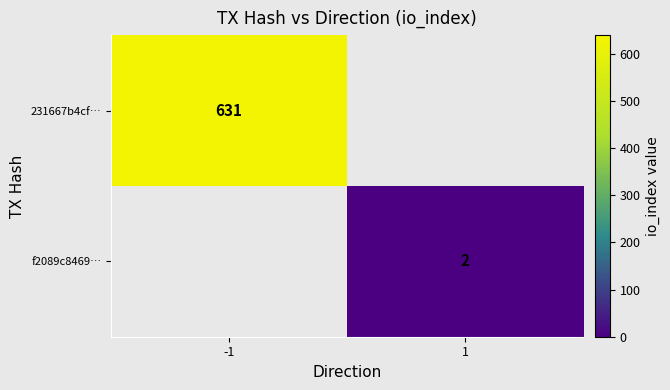

At how many categories does at least one series exceed 585?

1